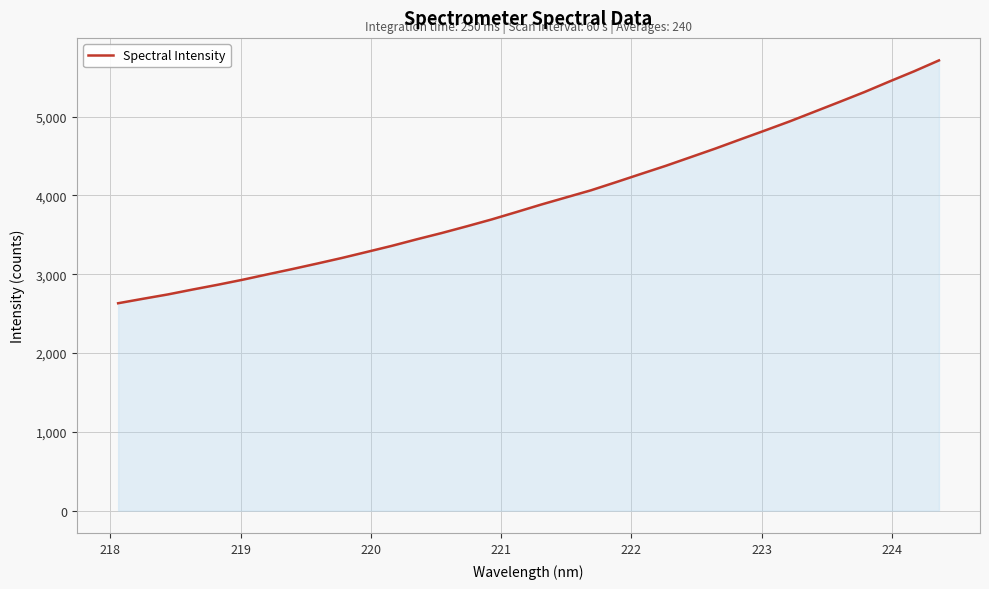

Count the number of categories in the chart.

34